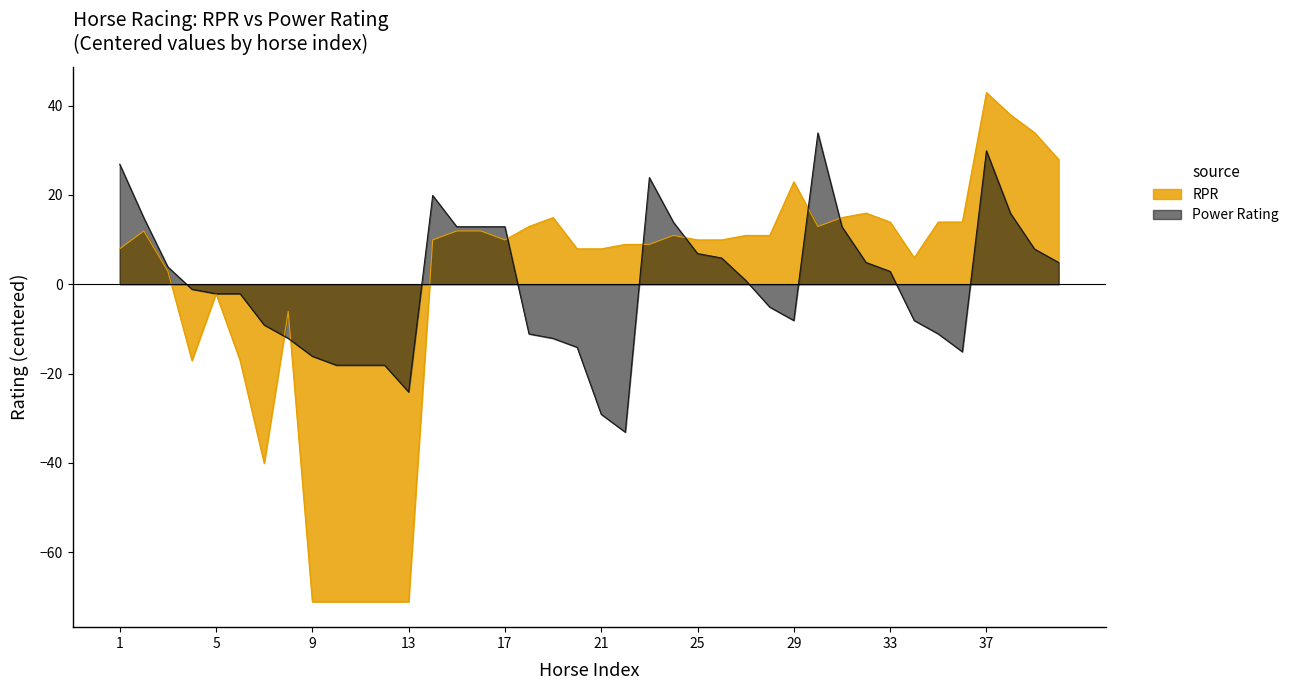

How many intersections are there between RPR and Power Rating?

9